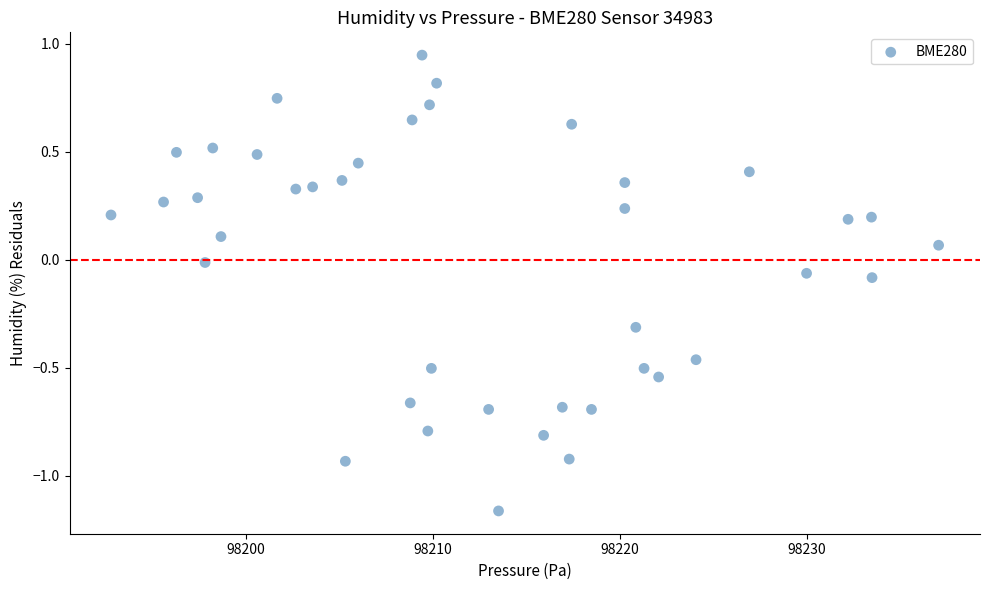

What is the range of X values (max minus min)?

44.2